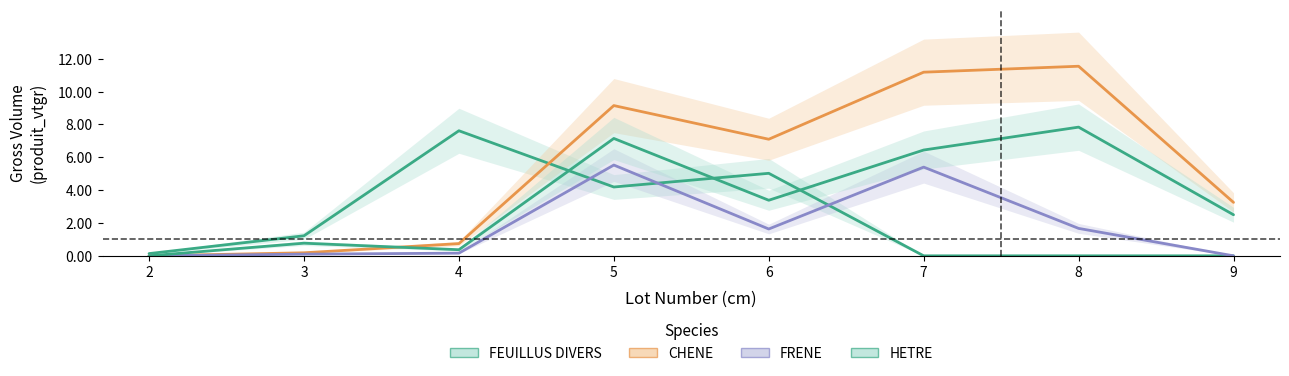

At how many categories does at least one series exceed 2?

6